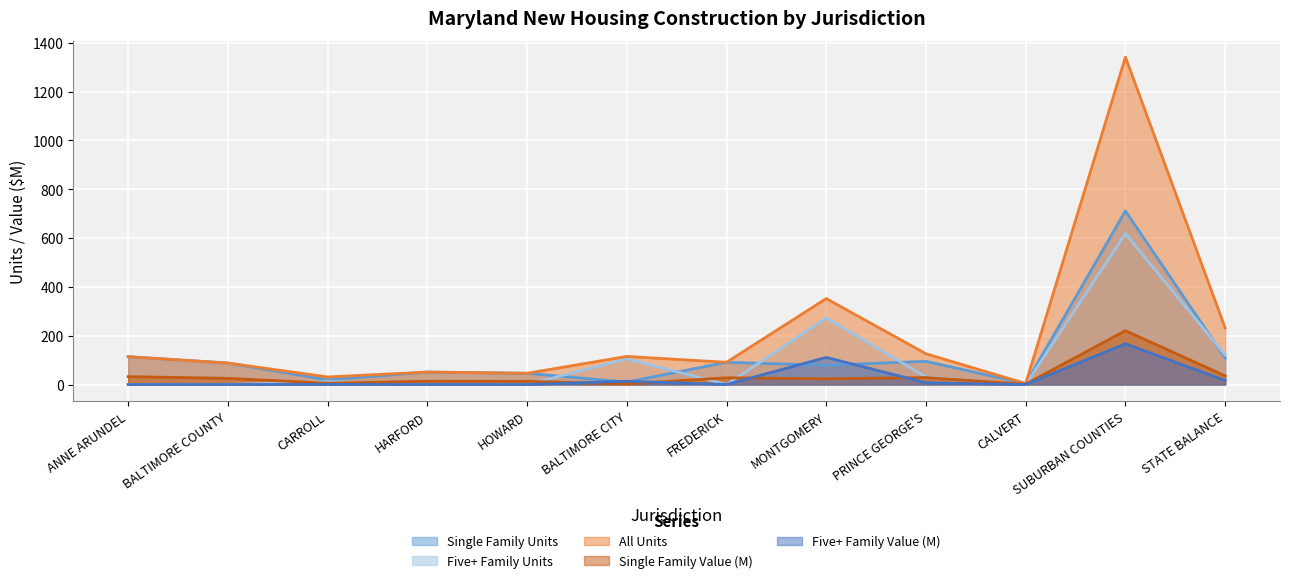

List the labels in order of Five+ Family Units value, largest first.

SUBURBAN COUNTIES, MONTGOMERY, STATE BALANCE, BALTIMORE CITY, PRINCE GEORGE'S, CARROLL, ANNE ARUNDEL, BALTIMORE COUNTY, HARFORD, HOWARD, FREDERICK, CALVERT